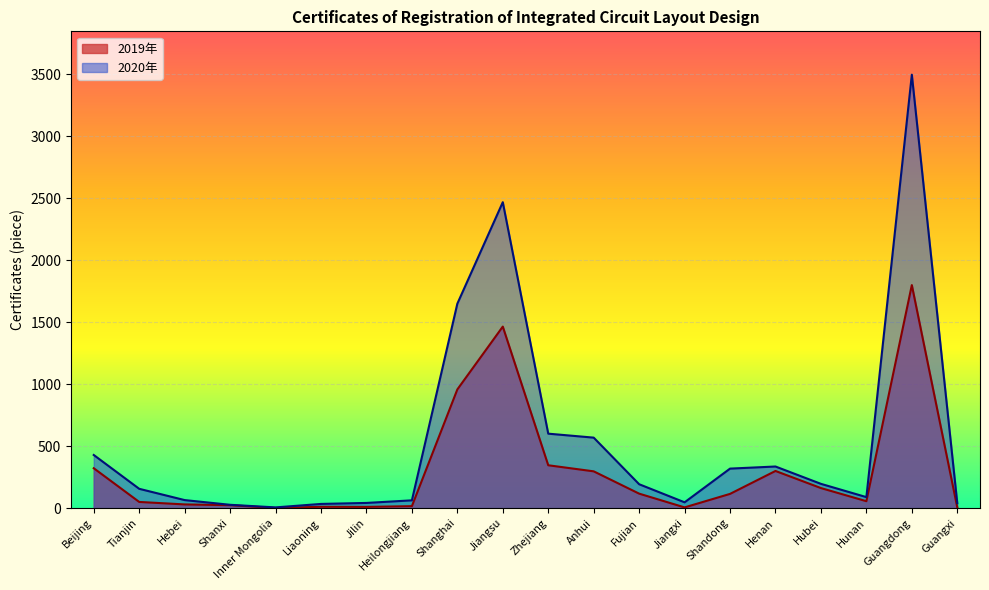

Between Anhui and Hunan, which is larger?

Anhui